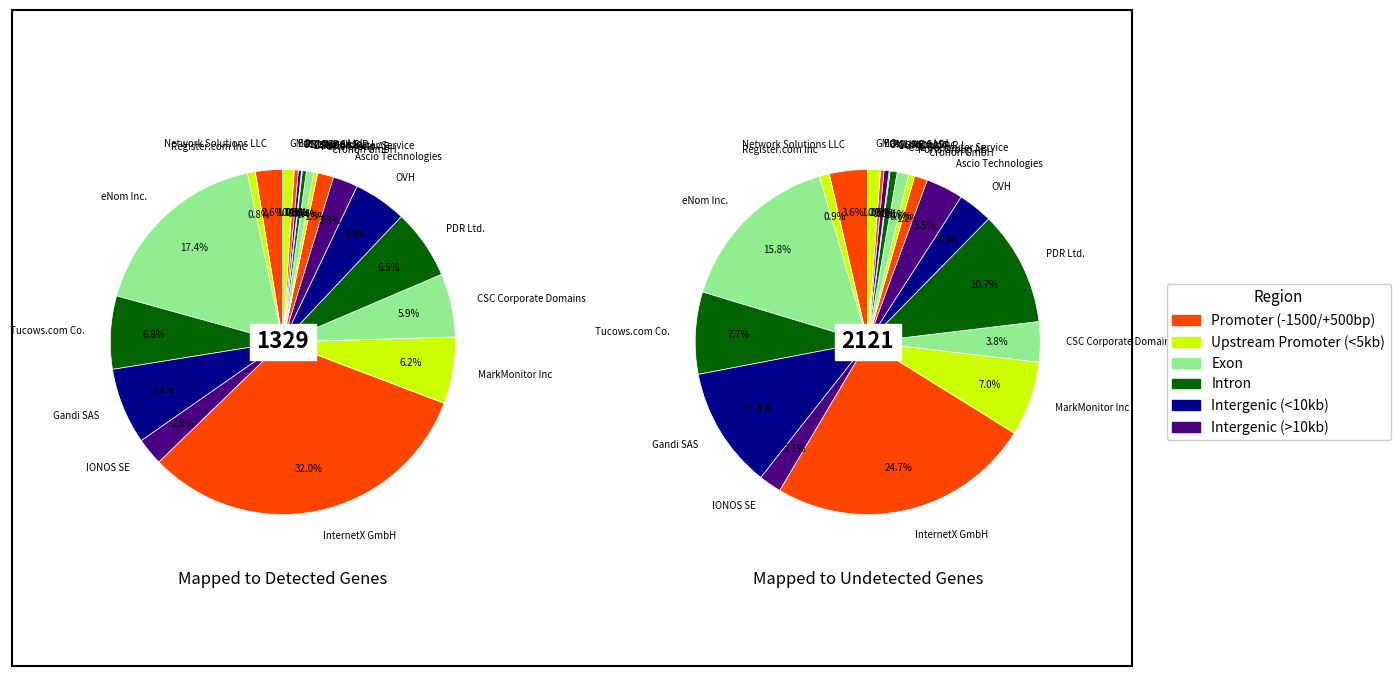

To the nearest percent, what portion does eNom Inc. represent?

17%